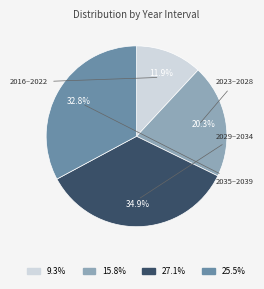

To the nearest percent, what is the difference between the largest and smallest slice percentages?

23%